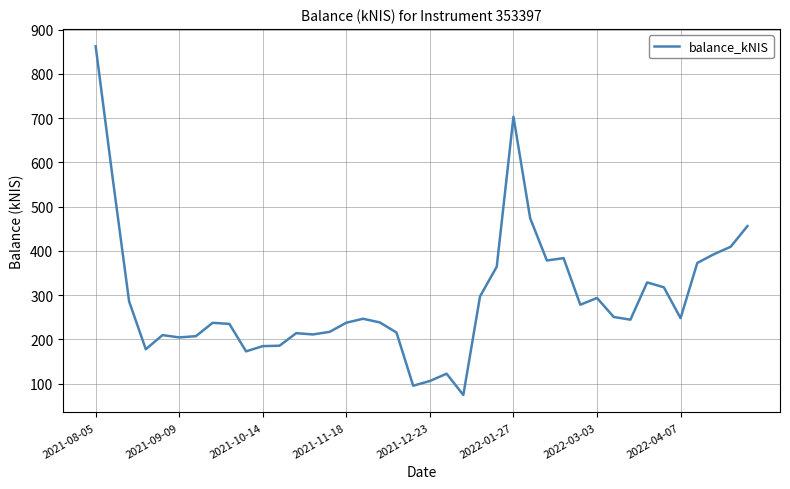

What is the minimum value shown in the chart?

74.4